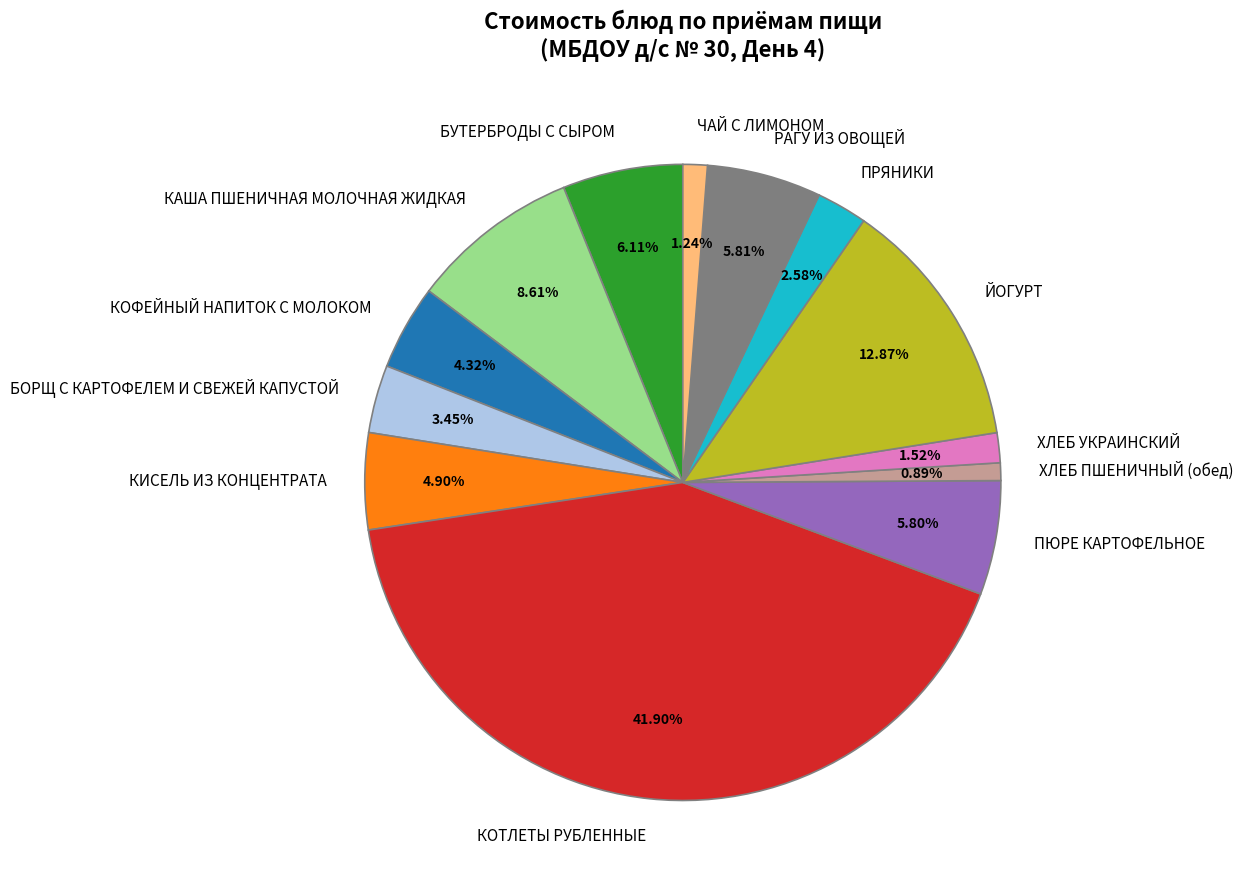

Is it true that ПРЯНИКИ is 13% of the pie?

False